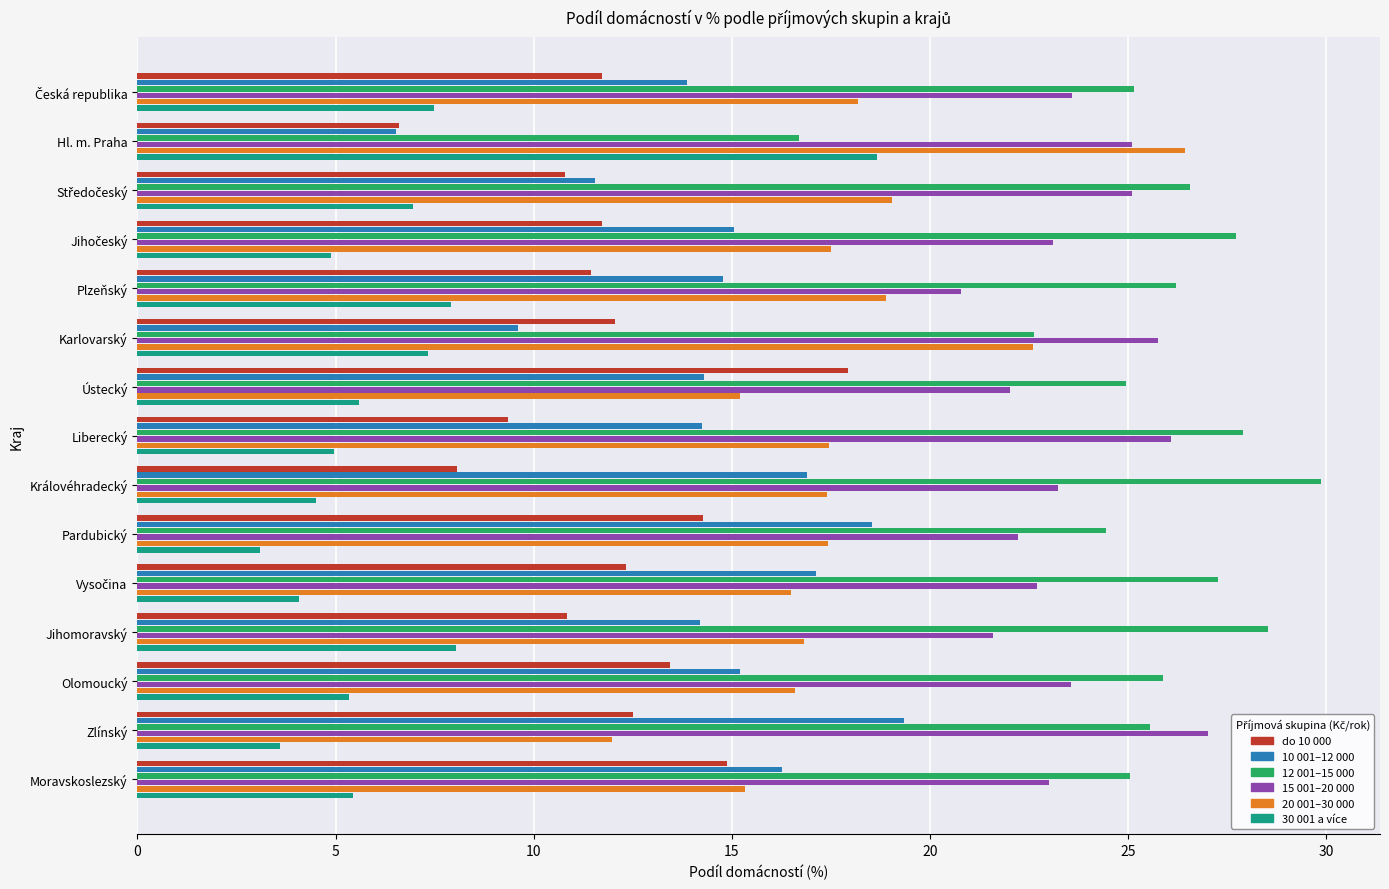

Is it true that 12 001–15 000 equals 37.1 at Ústecký?

False